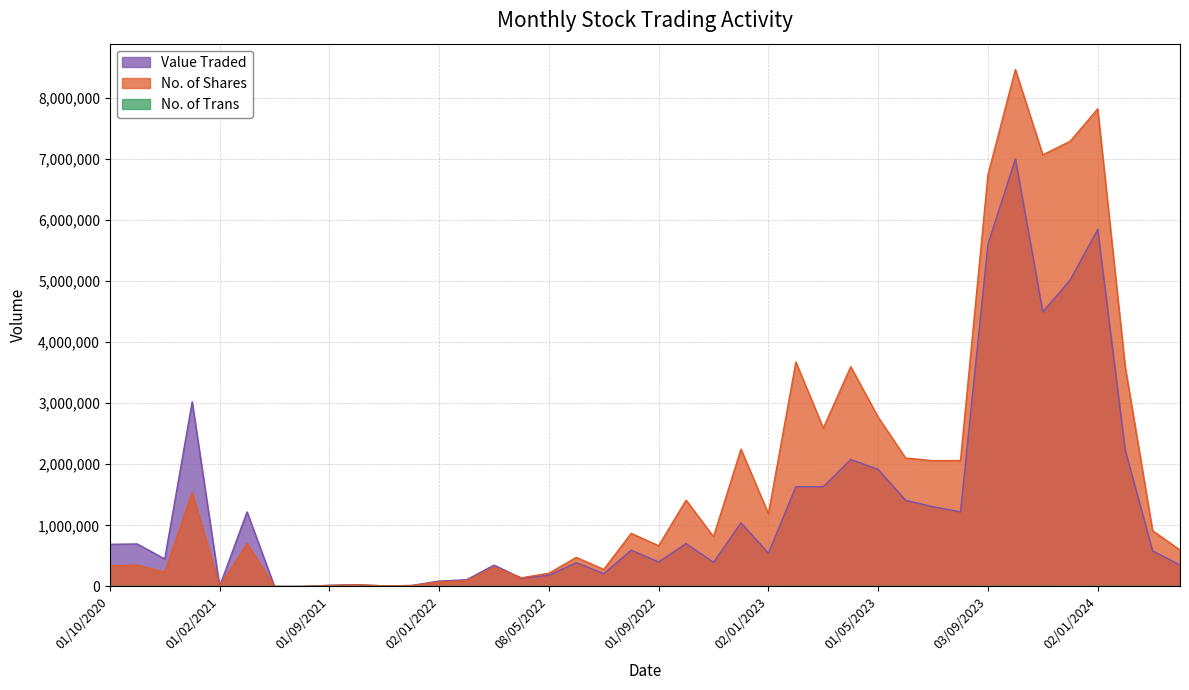

True or false: Value Traded and No. of Trans cross at least once.

False